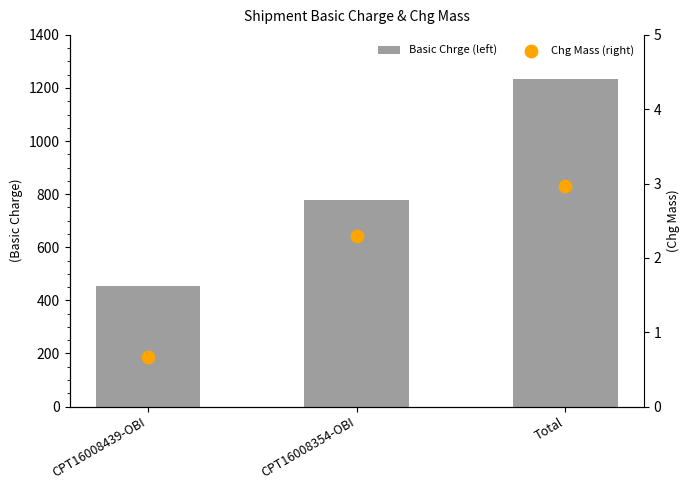

What are all the series names shown in the legend?

Basic Chrge (left), Chg Mass (right)